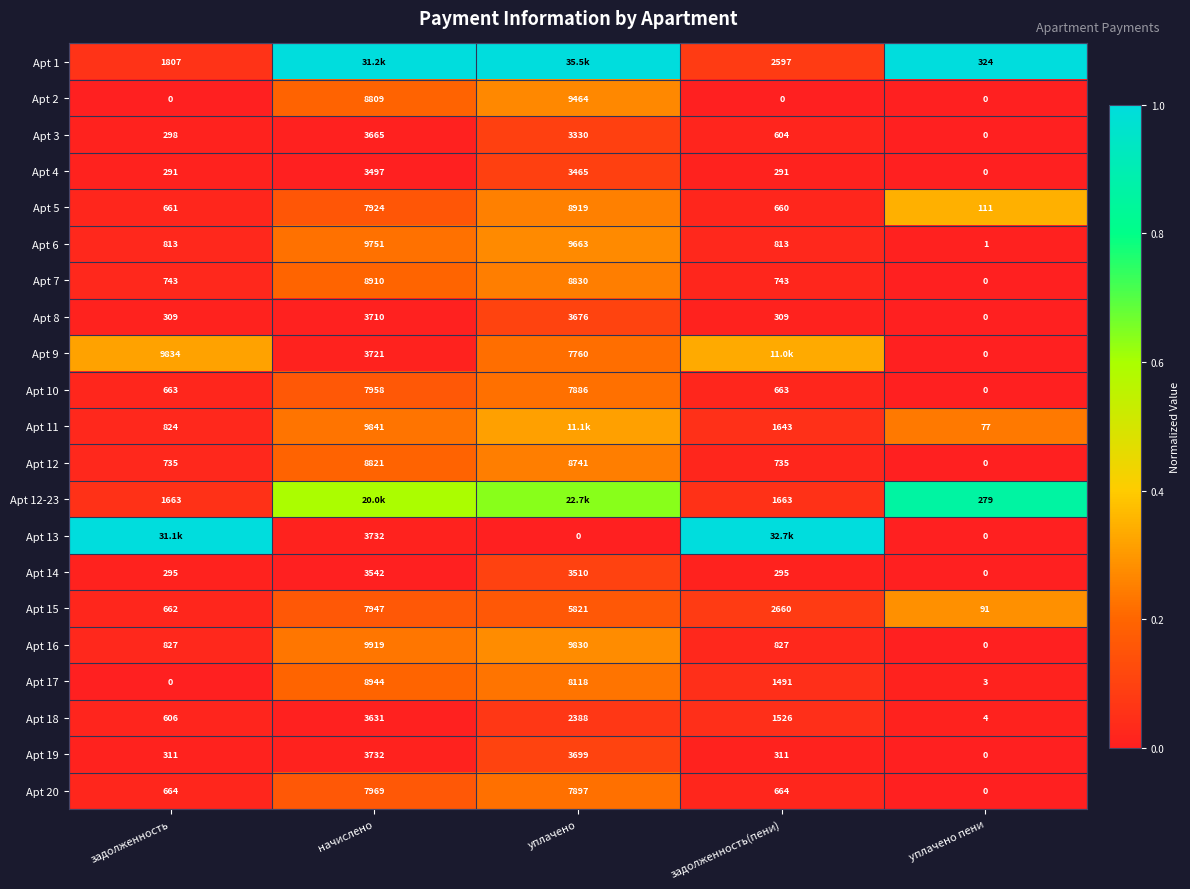

Which category has the highest value in the Apt 10 series?

начислено